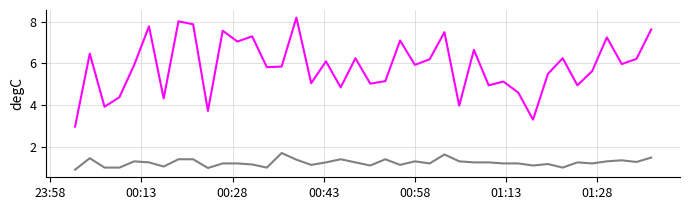

What is the greatest value displayed?

8.2